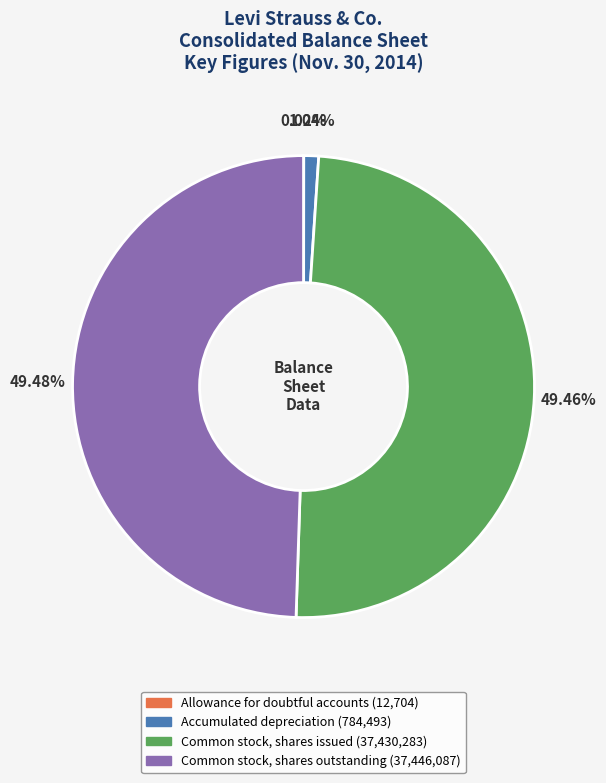

Which has a higher value, Accumulated depreciation or Common stock, shares issued?

Common stock, shares issued